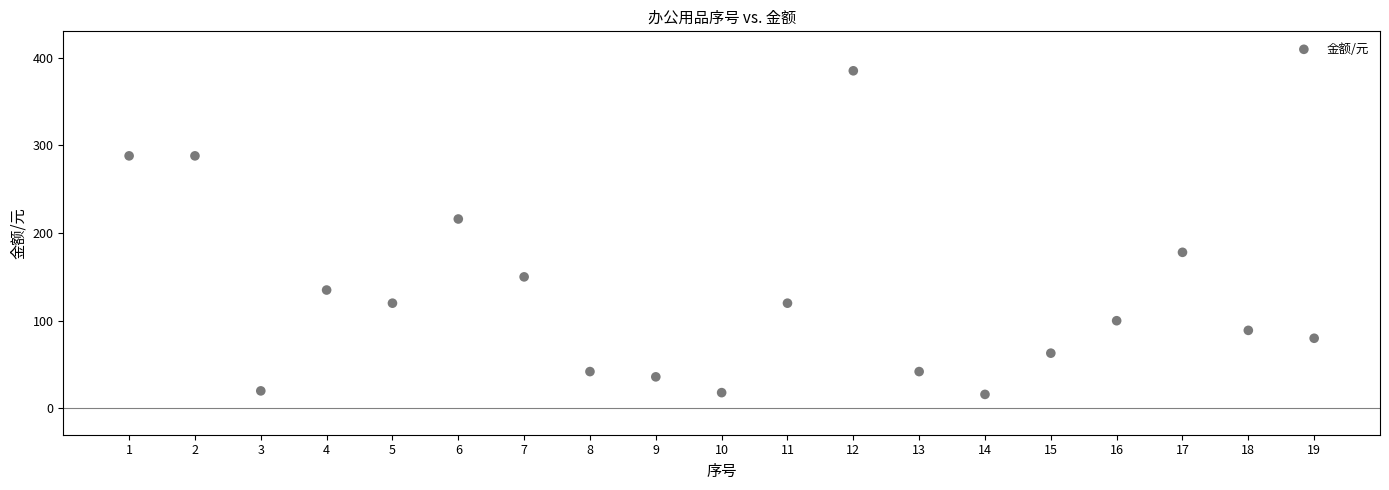

What is the range of X values (max minus min)?

18